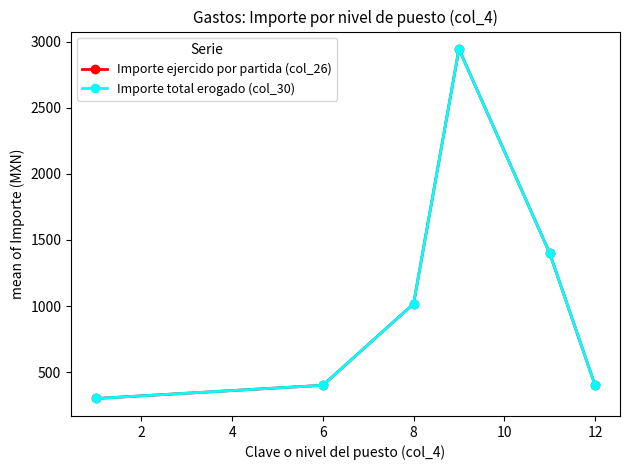

Is this an area chart (filled region under the line)?

No